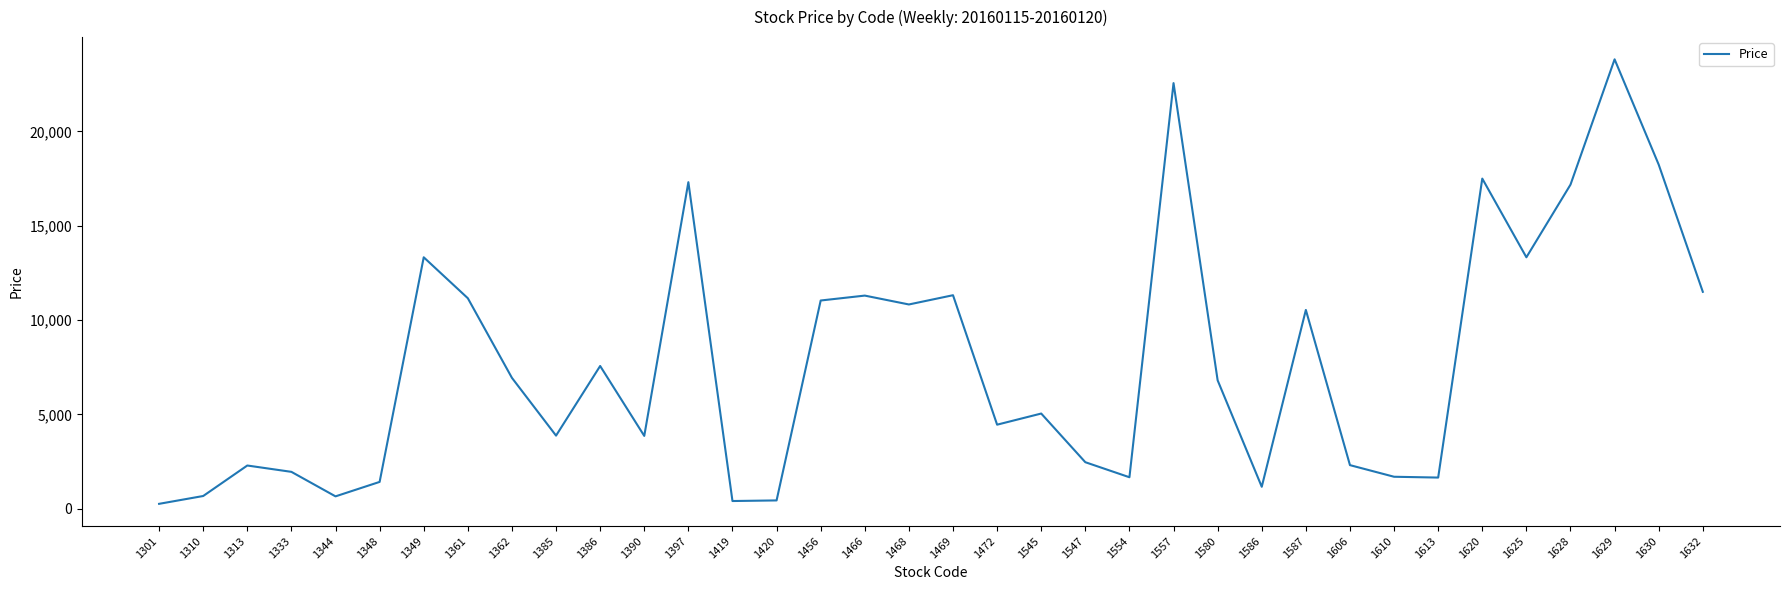

What is the greatest value displayed?

23820